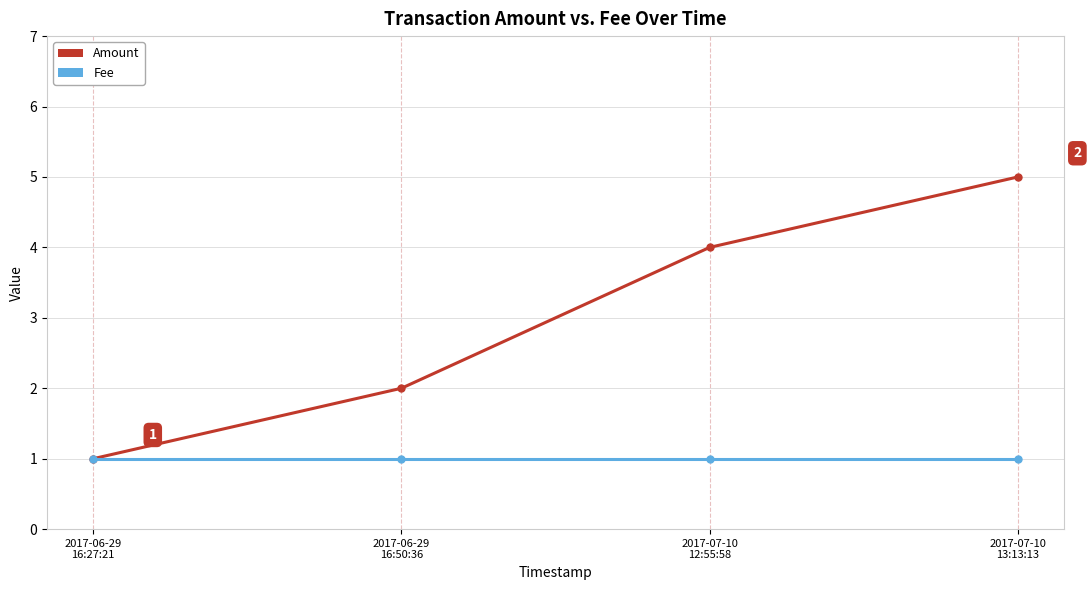

What is the total value across all series at 2017-06-29
16:50:36?

3